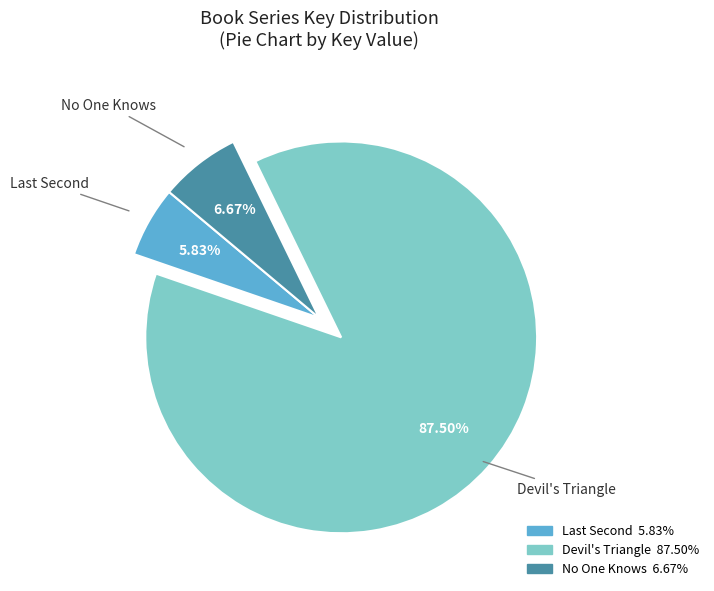

Which slice represents more than half of the pie?

Devil's Triangle